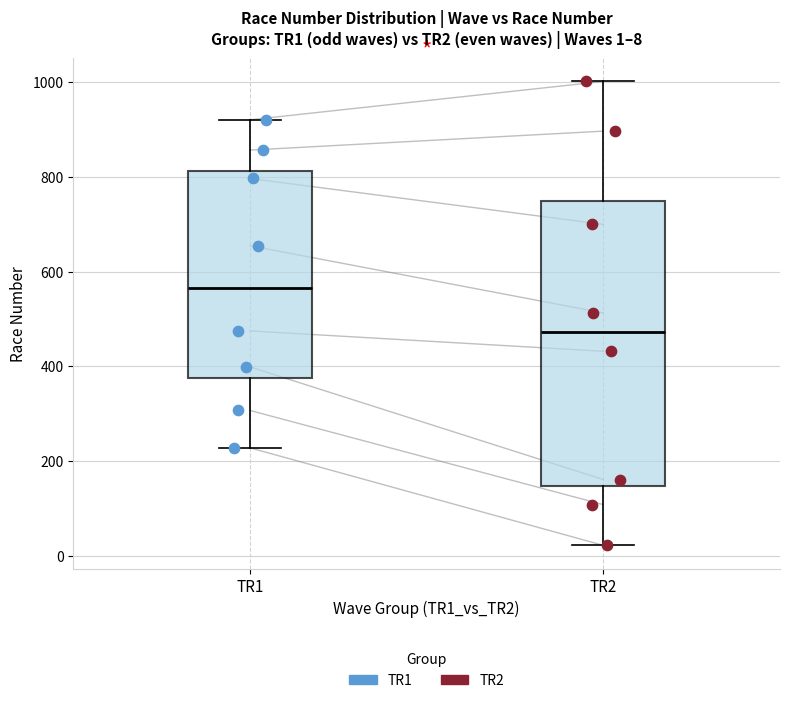

Which box's median line is the lowest?

TR2